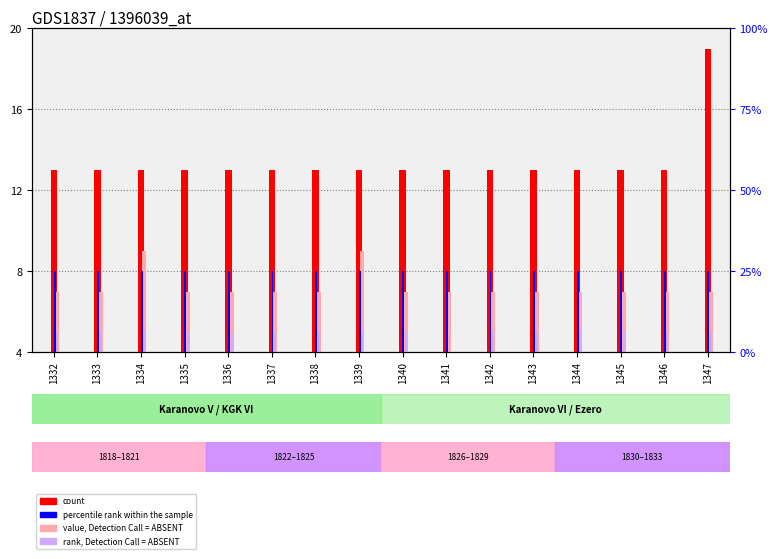

Is the value of percentile rank within the sample at 1333 greater than the value of value, Detection Call = ABSENT at 1347?

Yes